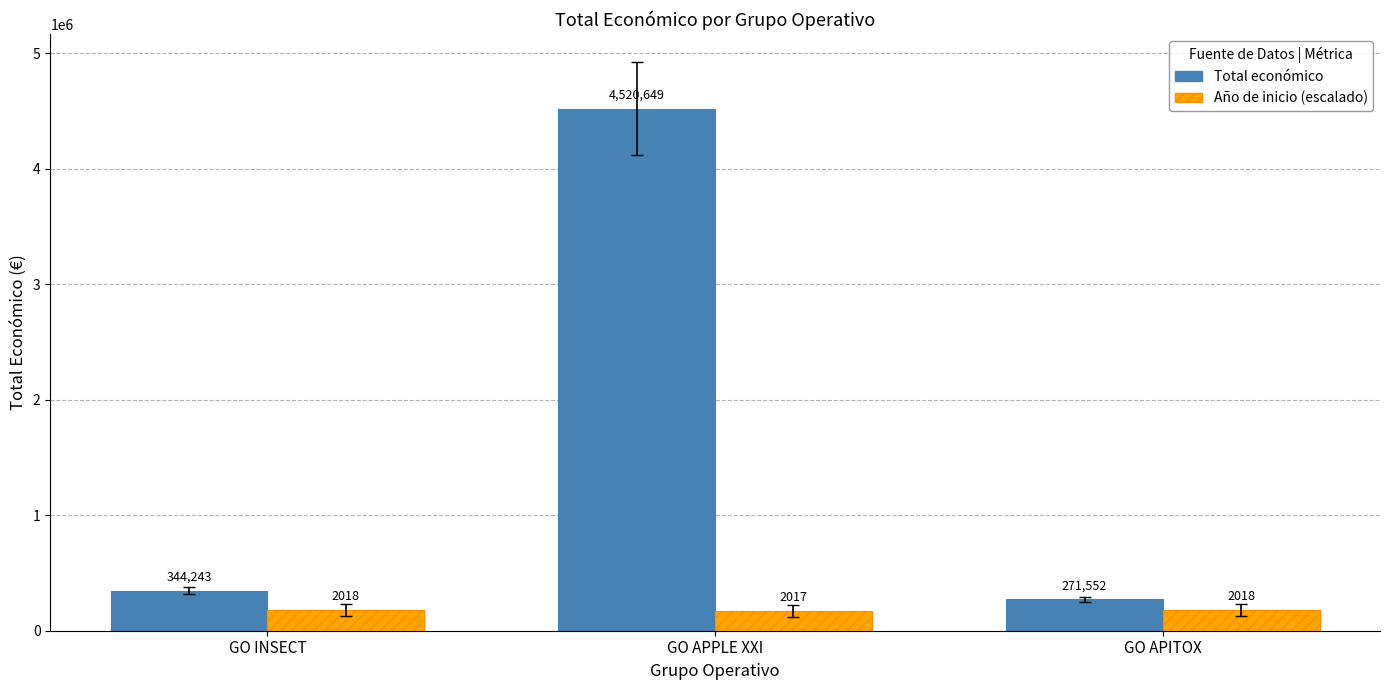

Reading left to right, what are all the values shown in this chart?

Total económico: 344243	4520649	271552
Año de inicio (escalado): 180000	170000	180000